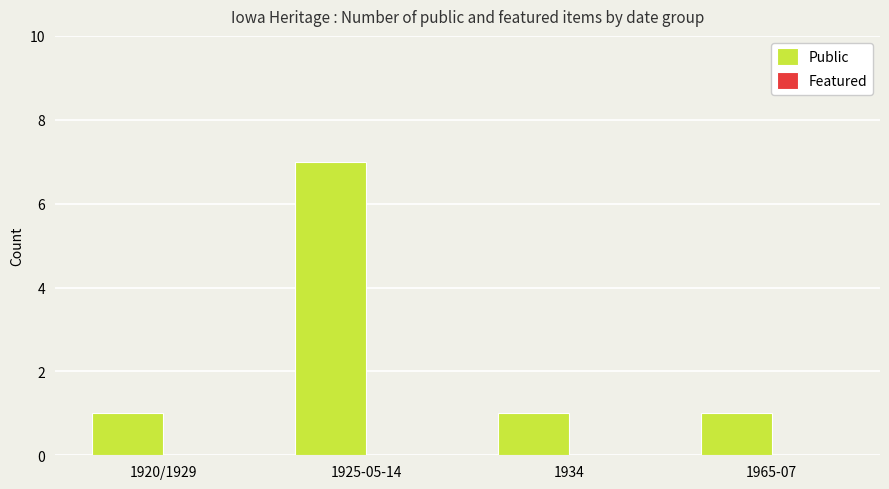

What is the change in value from 1925-05-14 to 1934?

-6